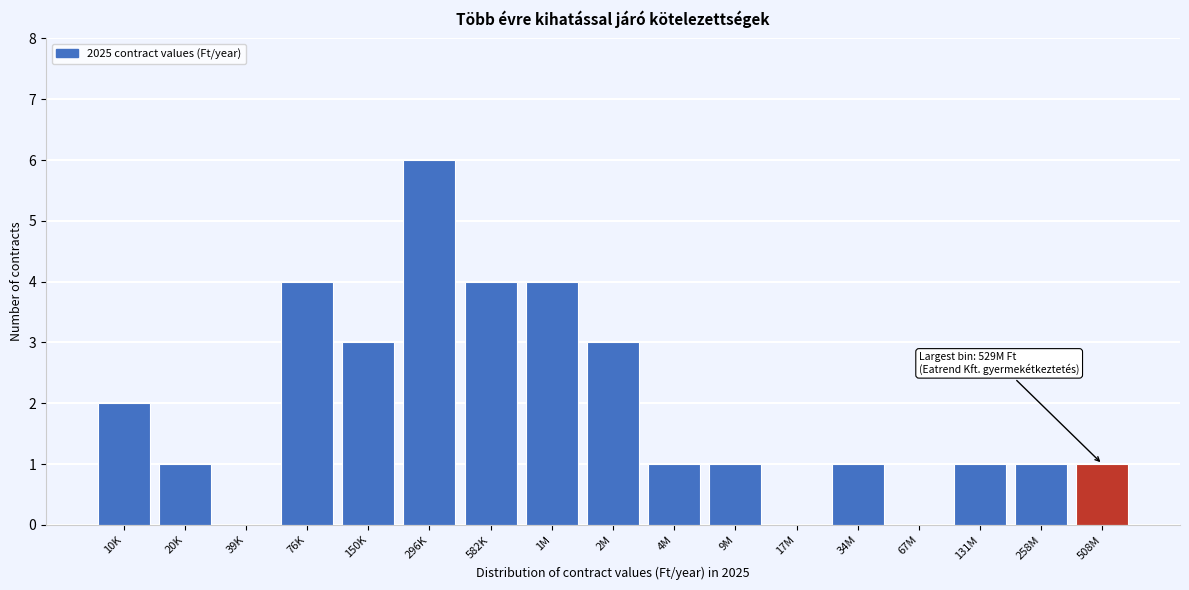

Reading right to left, extract all data points from this chart.

508M=1	258M=1	131M=1	67M=0	34M=1	17M=0	9M=1	4M=1	2M=3	1M=4	582K=4	296K=6	150K=3	76K=4	39K=0	20K=1	10K=2